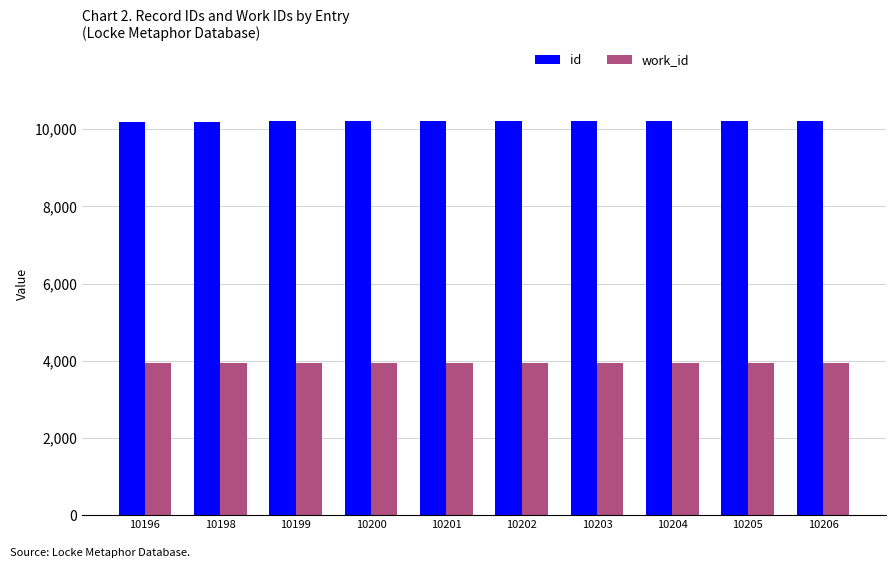

Count the number of categories in the chart.

10